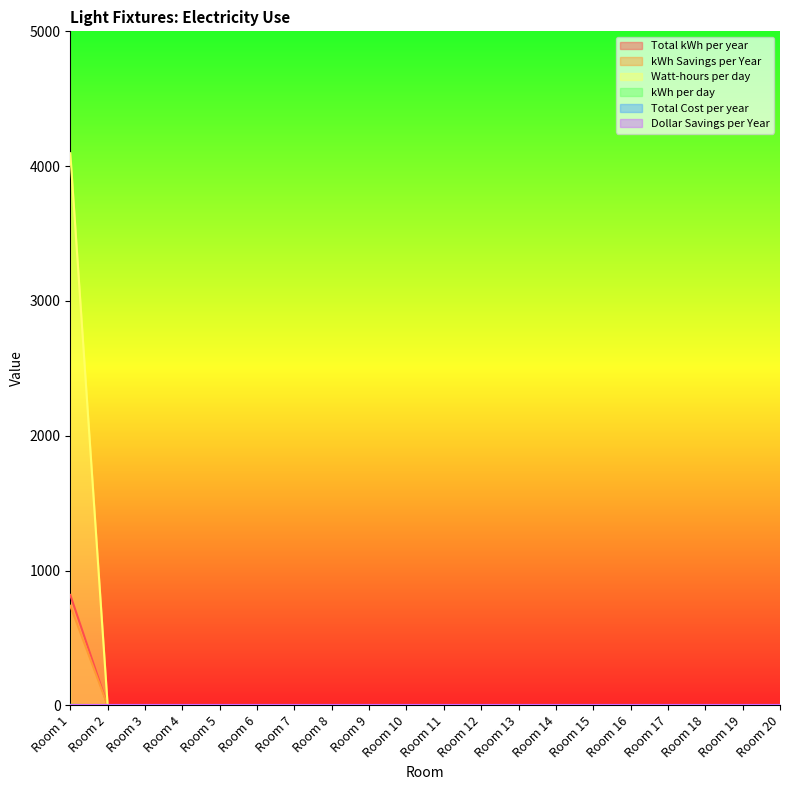

The value of kWh per day at Room 12 is -1.4. True or false?

False